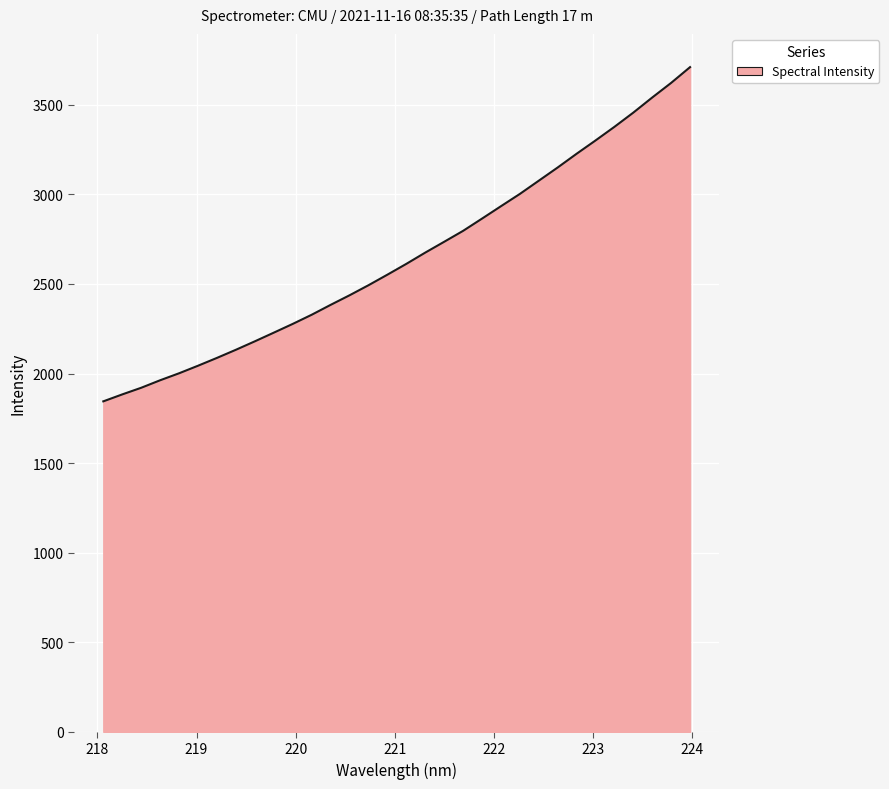

Count the number of categories in the chart.

32